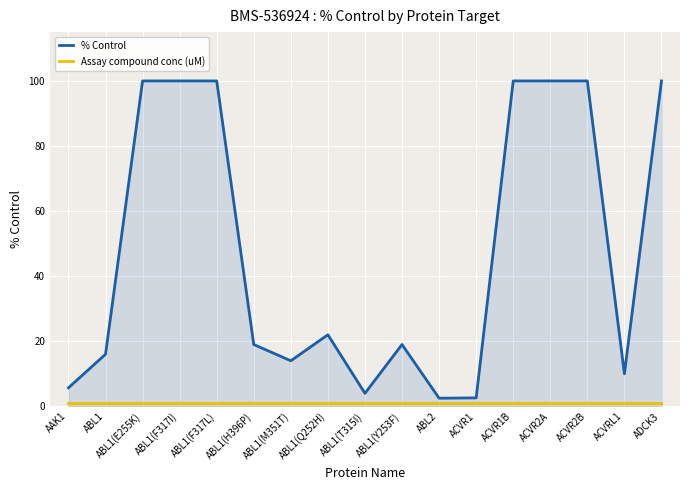

At how many categories does at least one series exceed 17?

10